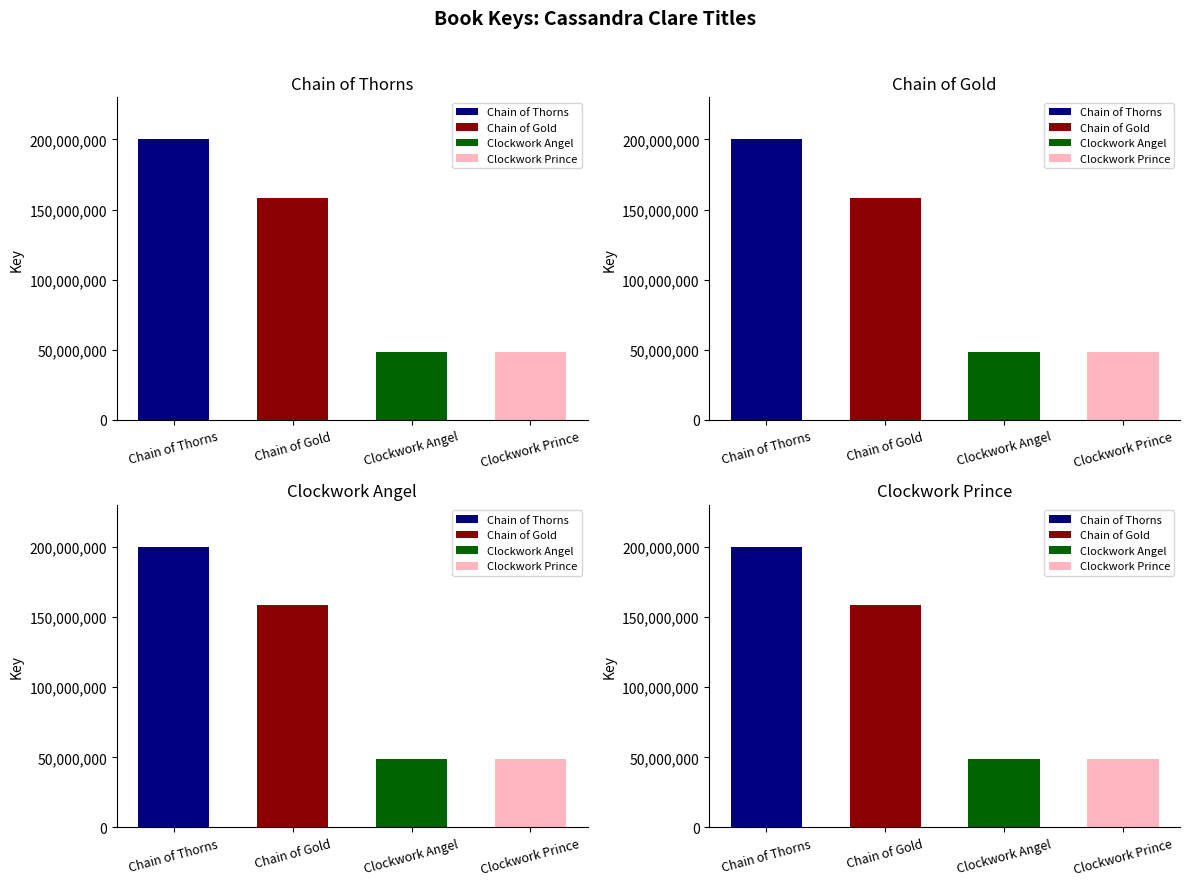

What is the difference between the maximum and minimum values?

151447324